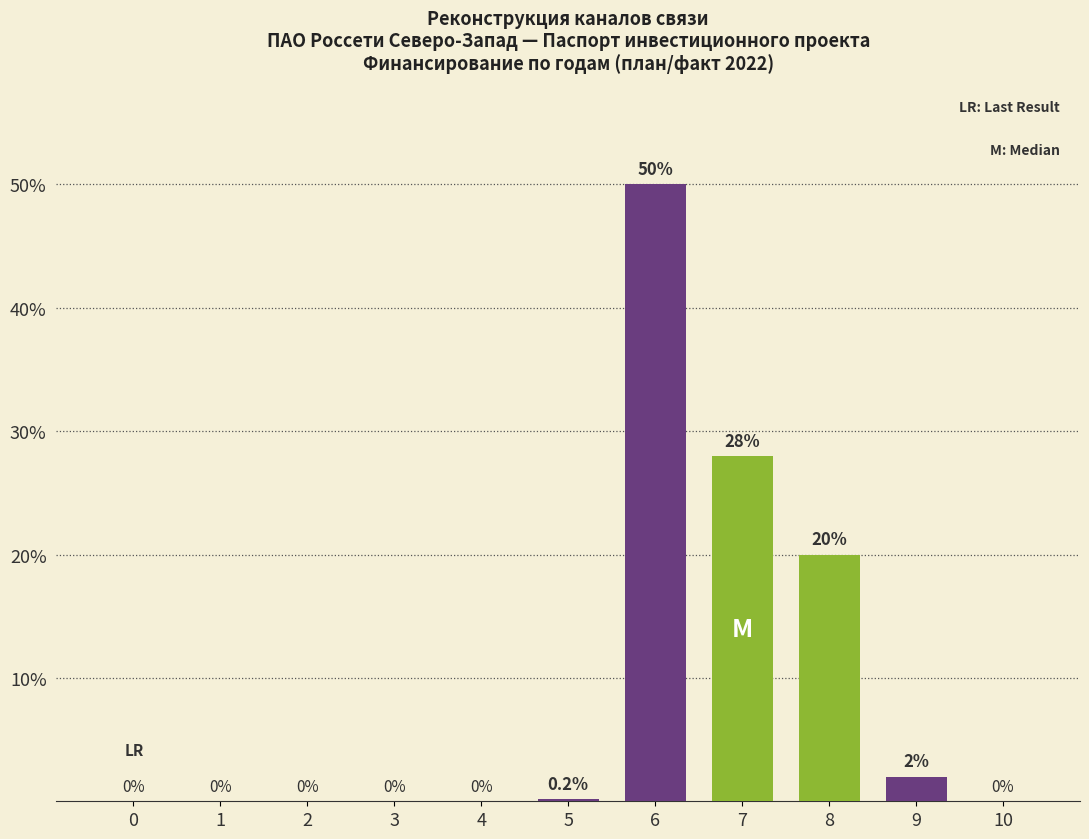

True or false: the data shows 21.0 at 10.

False